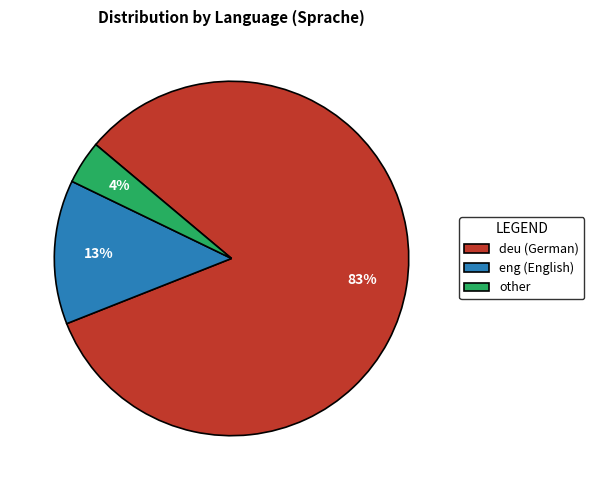

To the nearest percent, what is the difference between the largest and smallest slice percentages?

79%